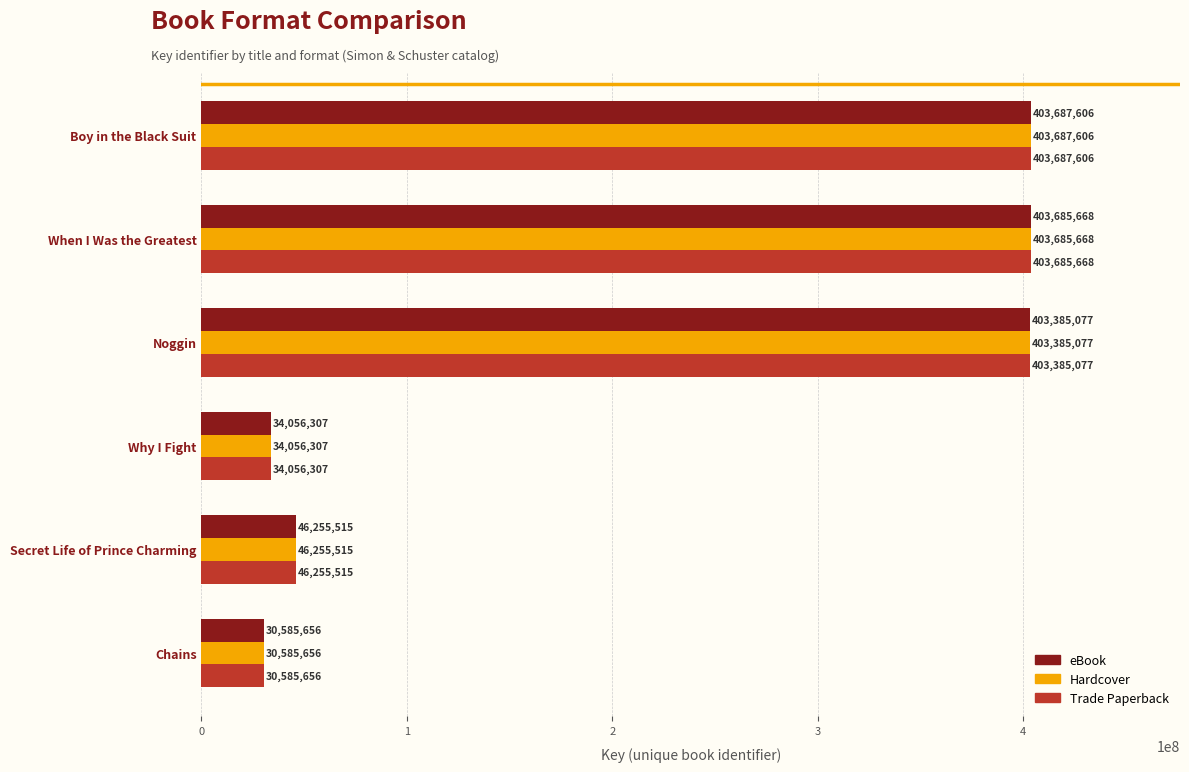

At how many categories does at least one series exceed 176205875?

3